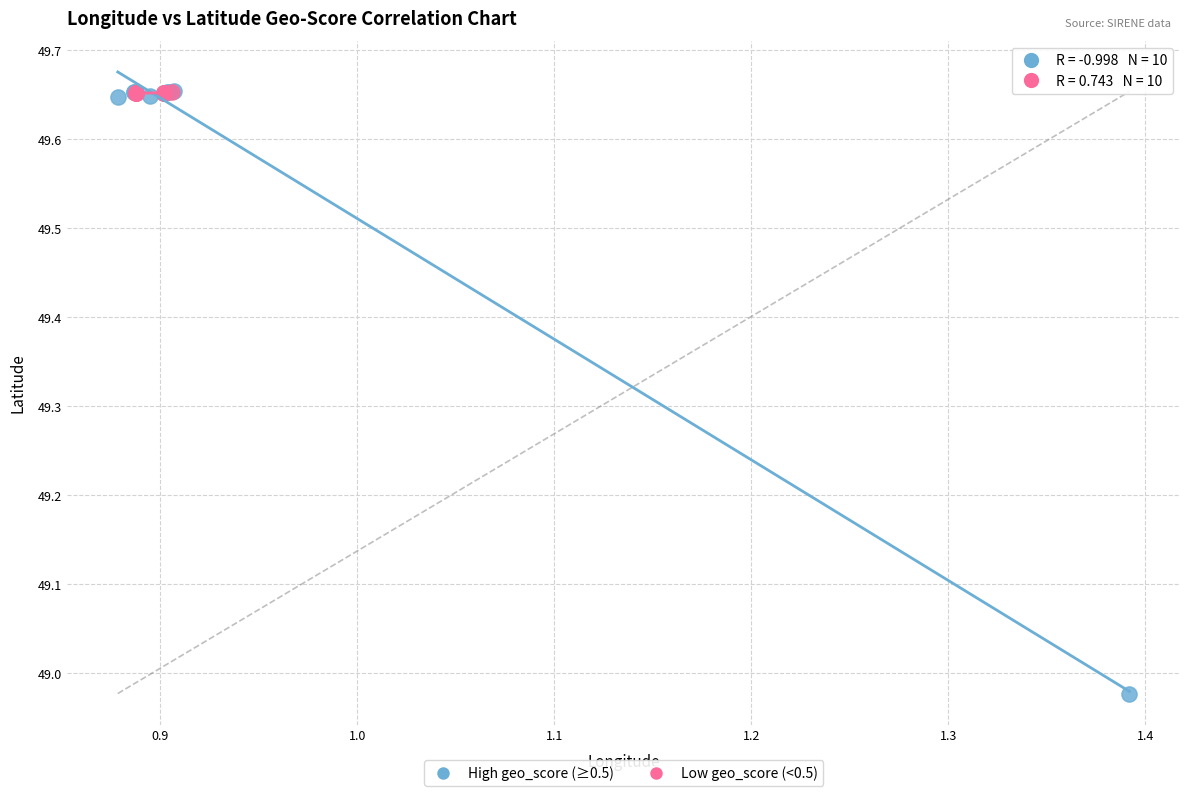

Which series has the largest Y range (max minus min)?

High geo_score (≥0.5)